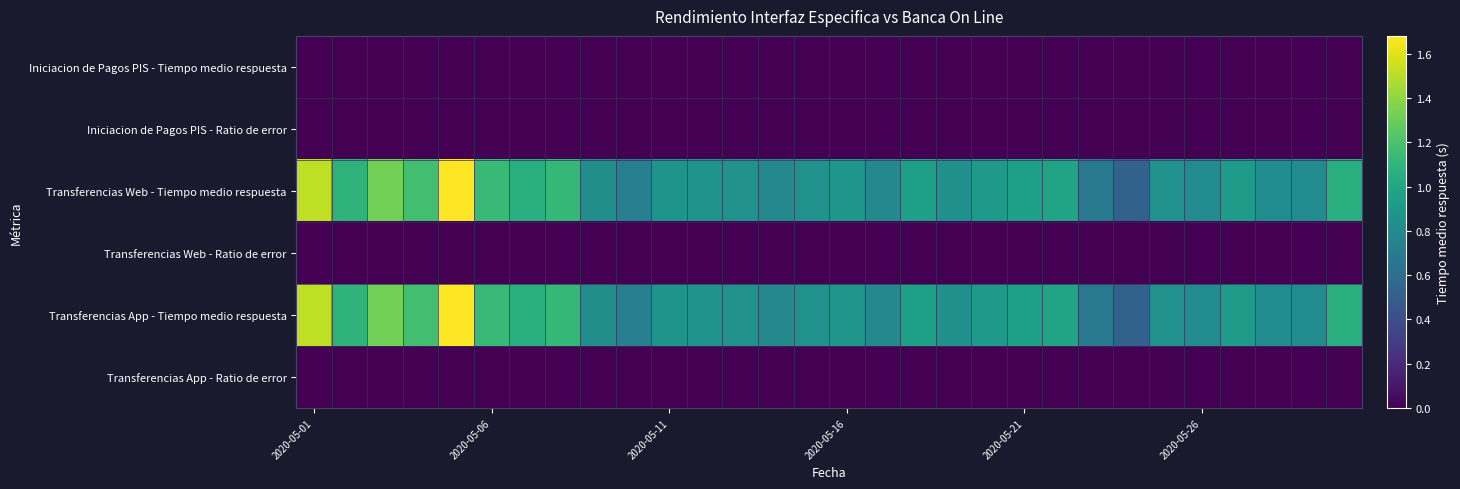

Which label corresponds to the smallest value in the chart?

2020-05-01